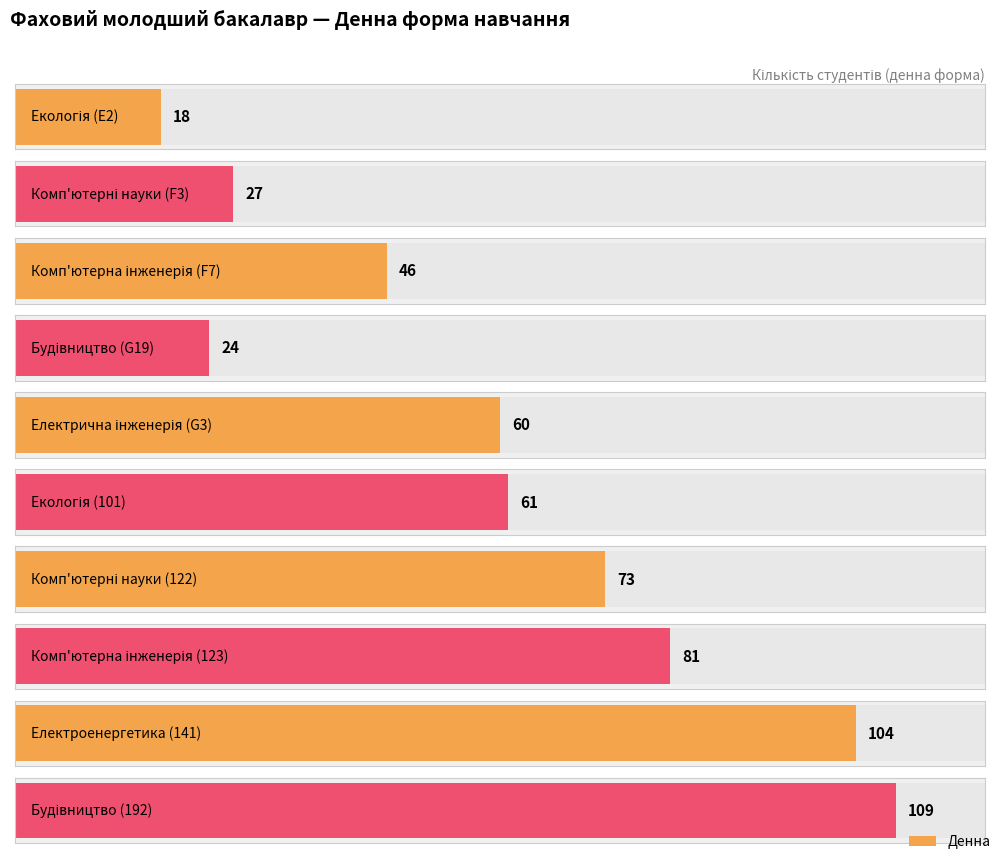

Rank the categories by value from lowest to highest.

Екологія (E2), Будівництво (G19), Комп'ютерні науки (F3), Комп'ютерна інженерія (F7), Електрична інженерія (G3), Екологія (101), Комп'ютерні науки (122), Комп'ютерна інженерія (123), Електроенергетика (141), Будівництво (192)